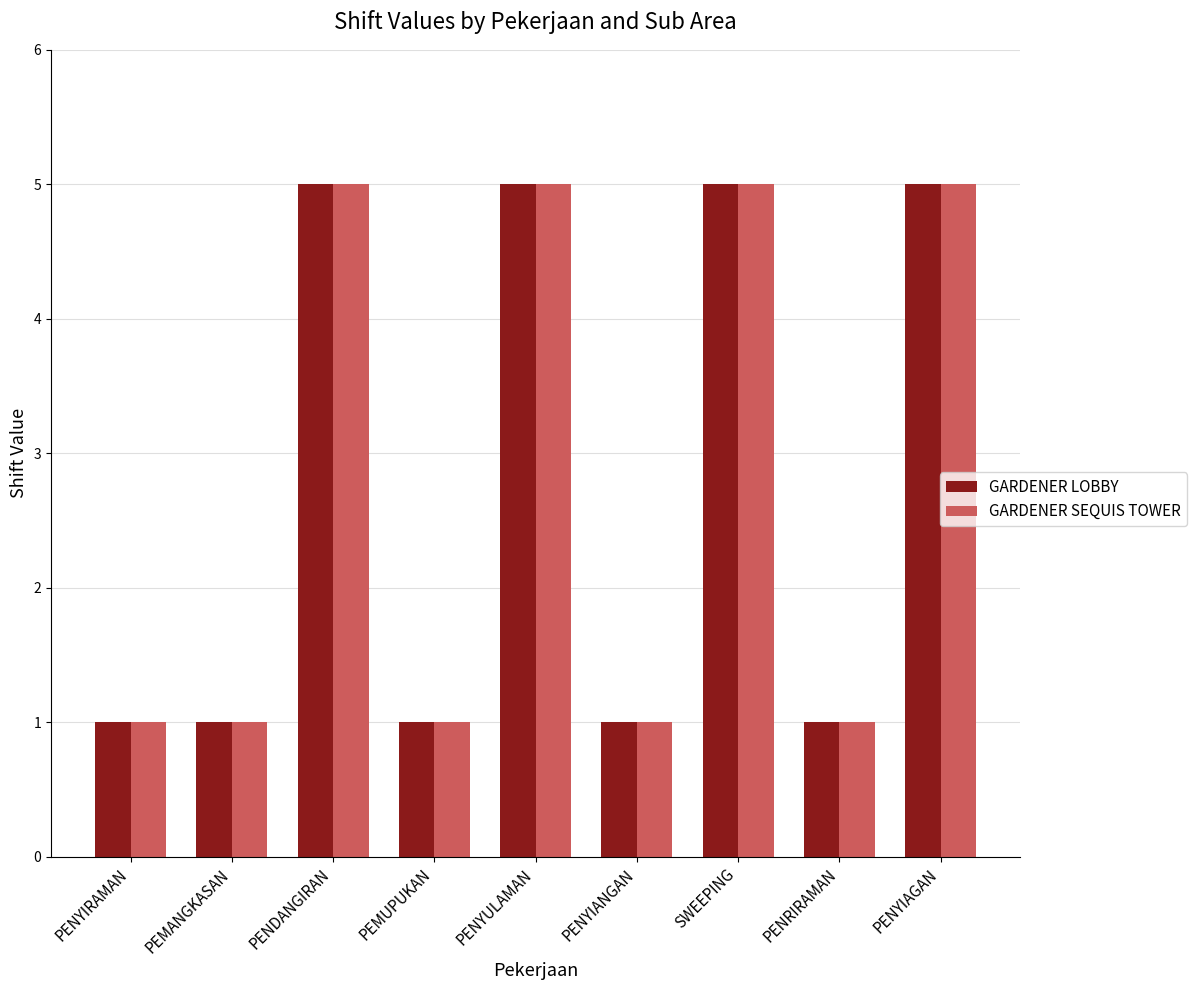

Reading left to right, list all the values displayed in this chart.

GARDENER LOBBY: PENYIRAMAN=1	PEMANGKASAN=1	PENDANGIRAN=5	PEMUPUKAN=1	PENYULAMAN=5	PENYIANGAN=1	SWEEPING=5	PENRIRAMAN=1	PENYIAGAN=5
GARDENER SEQUIS TOWER: PENYIRAMAN=1	PEMANGKASAN=1	PENDANGIRAN=5	PEMUPUKAN=1	PENYULAMAN=5	PENYIANGAN=1	SWEEPING=5	PENRIRAMAN=1	PENYIAGAN=5